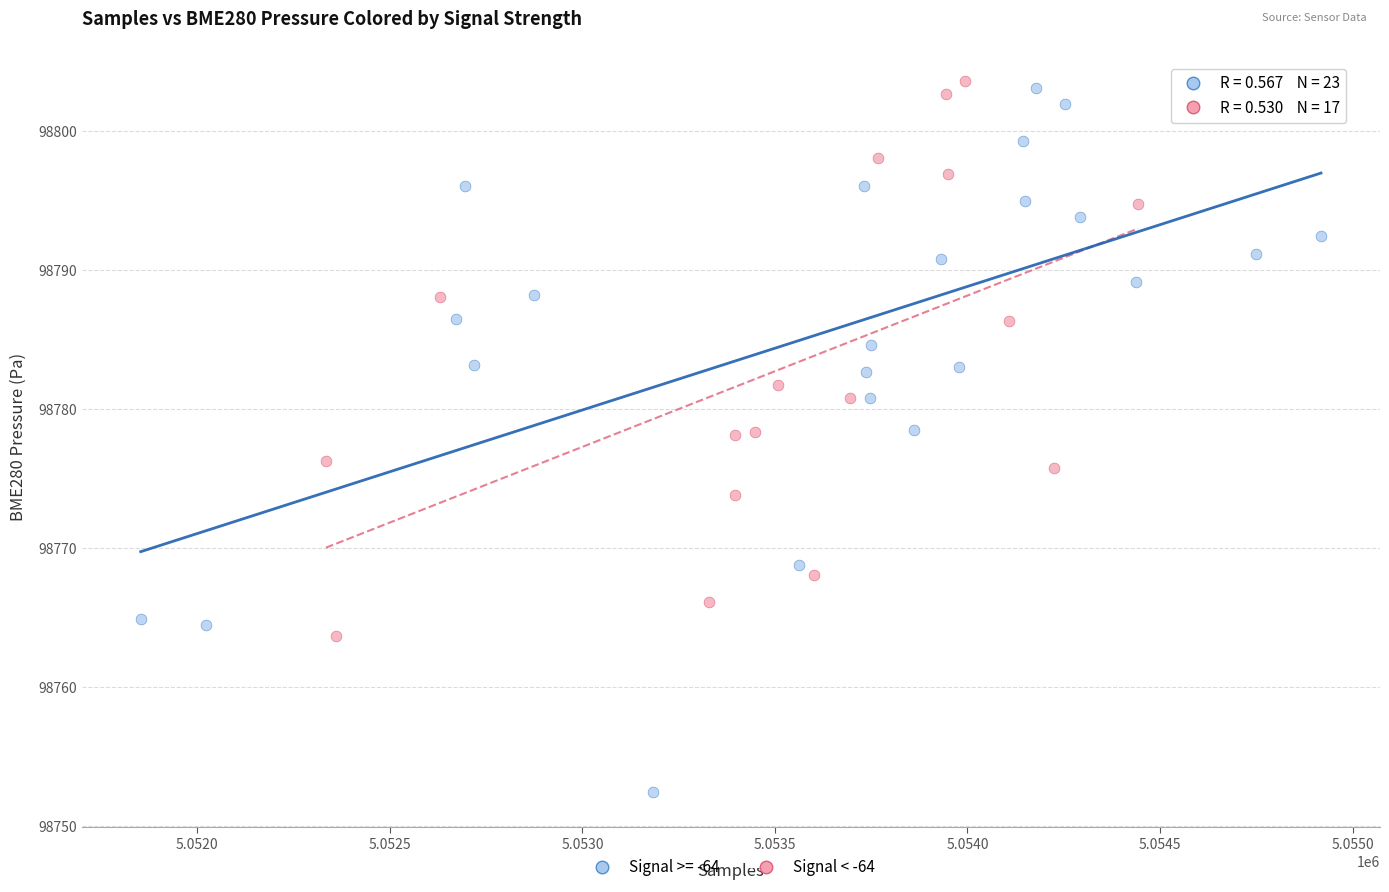

Which series contains the lowest Y value?

Signal >= -64